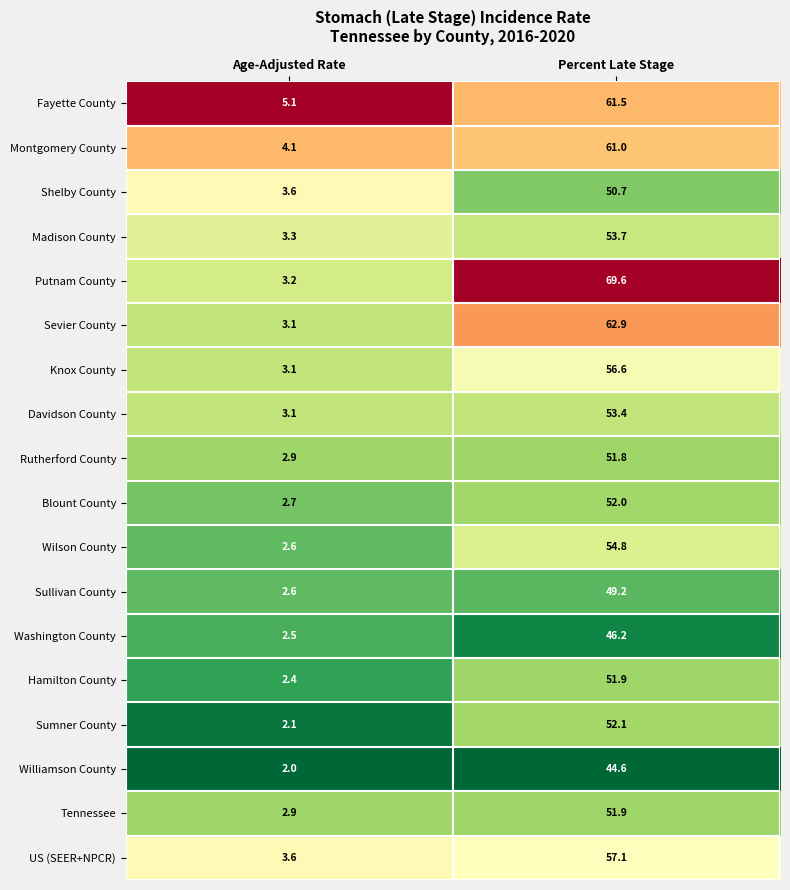

What is the difference between the Madison County values at Percent Late Stage and Age-Adjusted Rate?

50.4